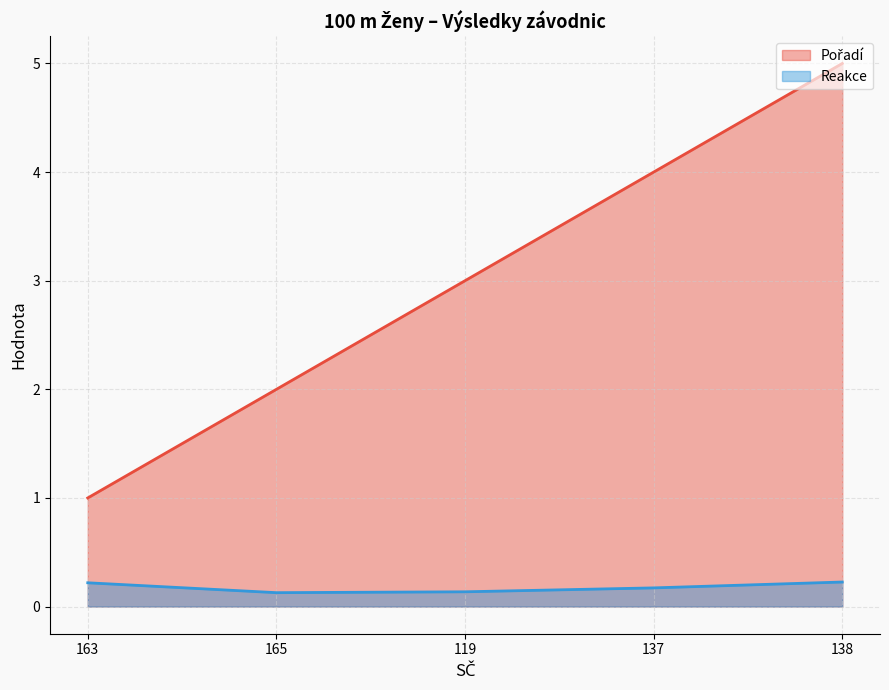

List the series in order of their overall mean, lowest first.

Reakce, Pořadí